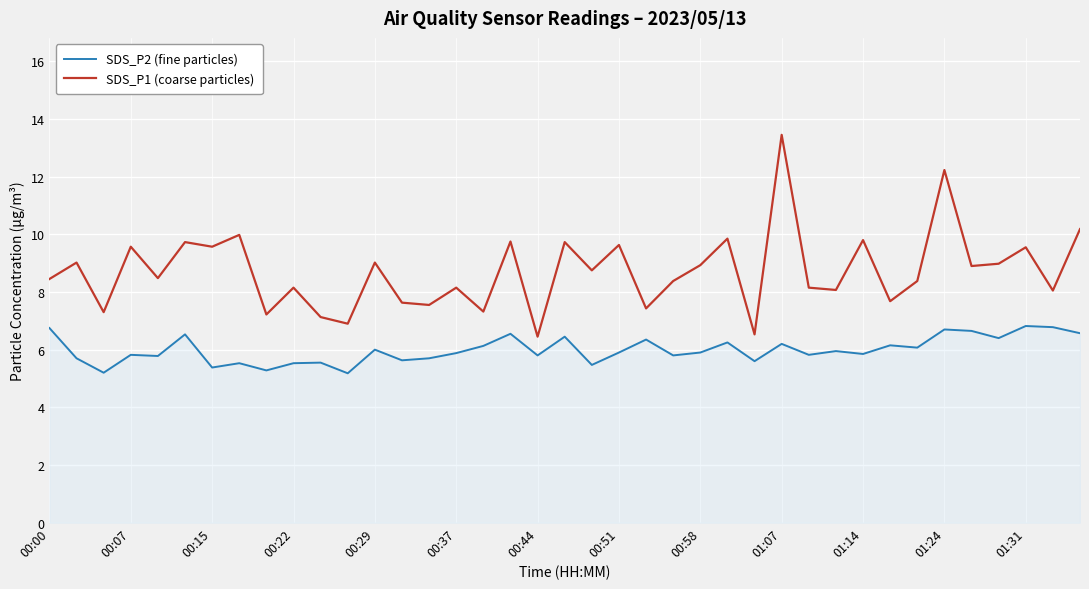

List the series in order of their peak value, lowest first.

SDS_P2 (fine particles), SDS_P1 (coarse particles)